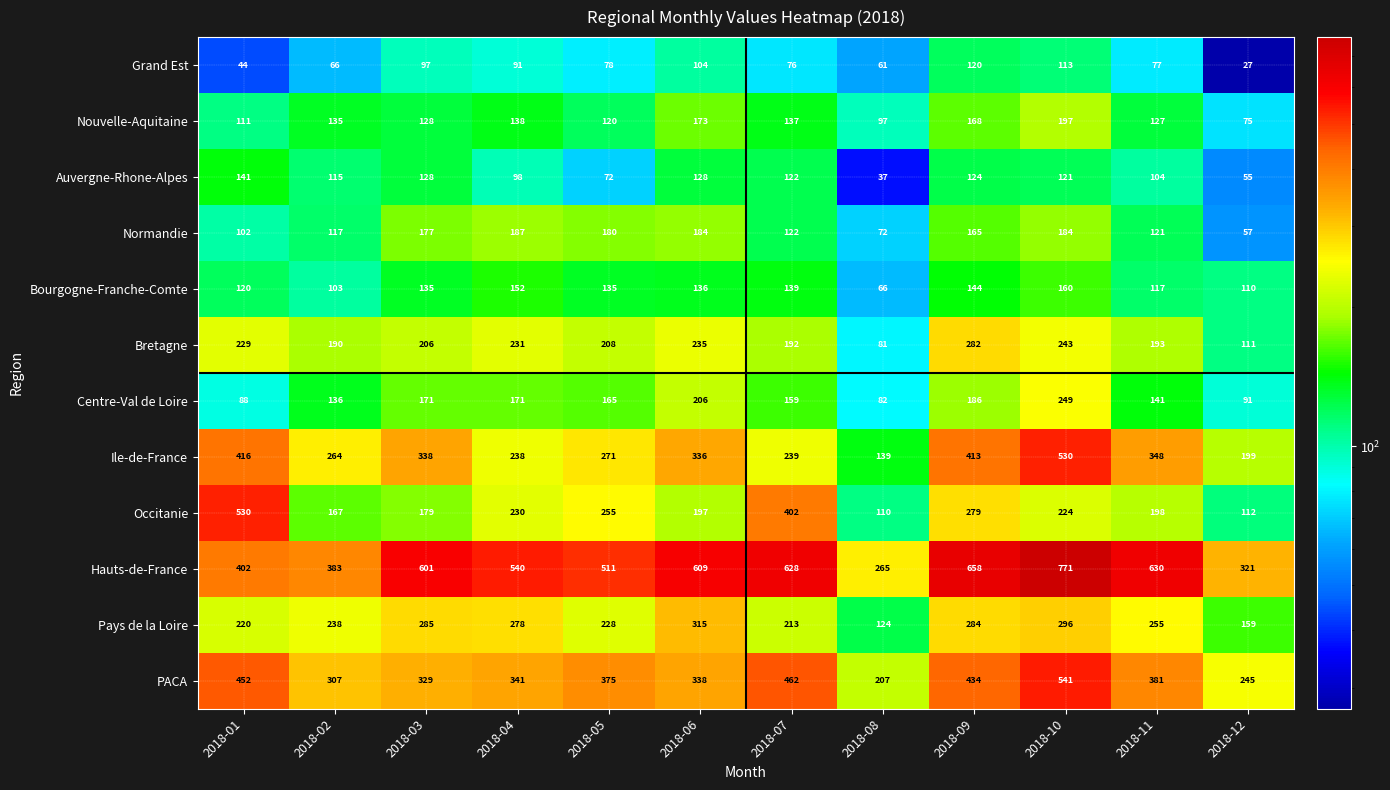

What value does the PACA series have at 2018-04, to the nearest 50?

350